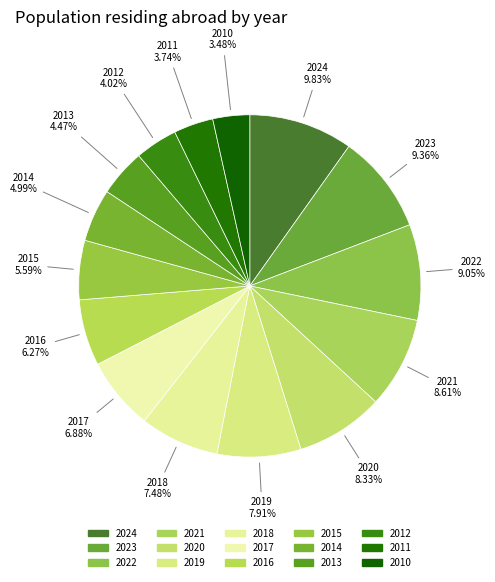

Is there a majority slice in this chart?

No